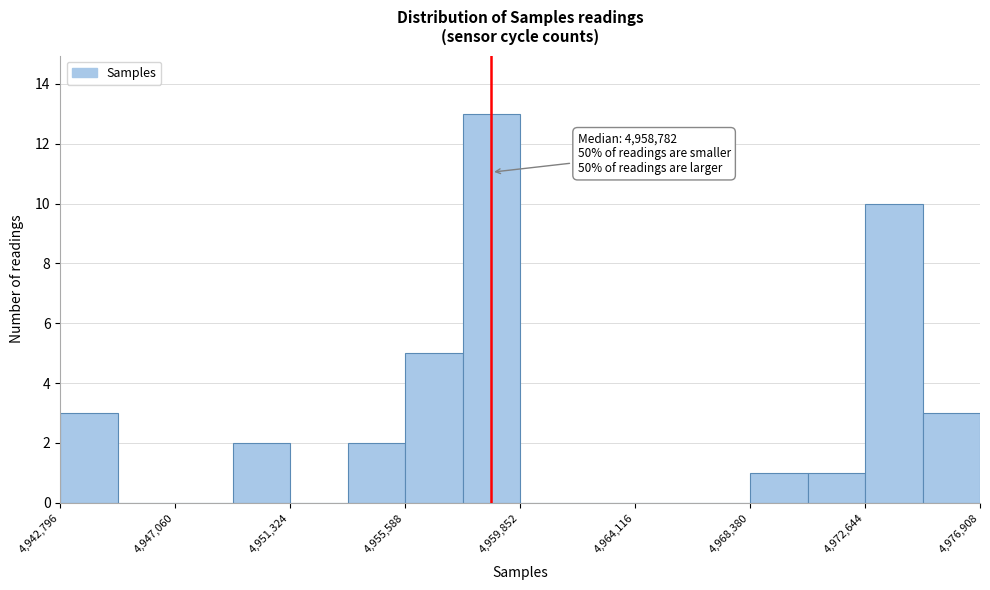

Which range on the x-axis has the tallest bar?

4957500 to 4960000